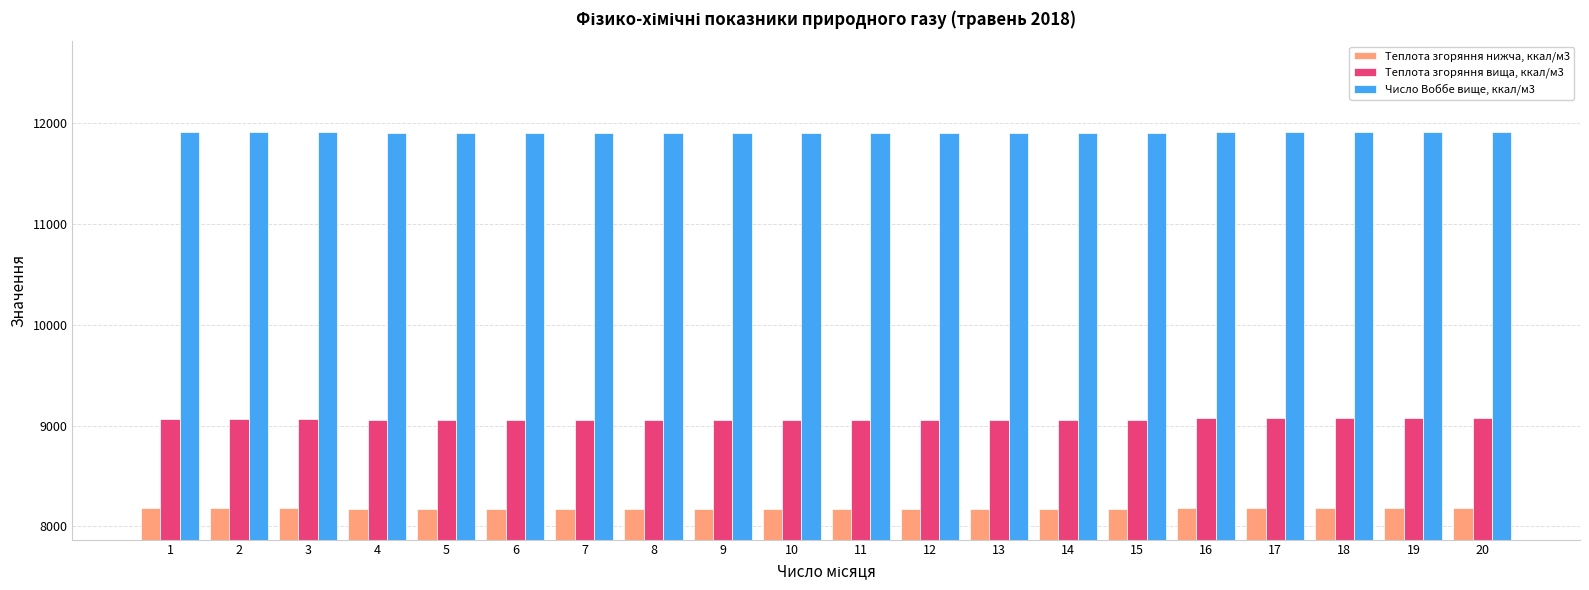

True or false: Число Воббе вище, ккал/м3 has a value of 11902.9 at 8.

True